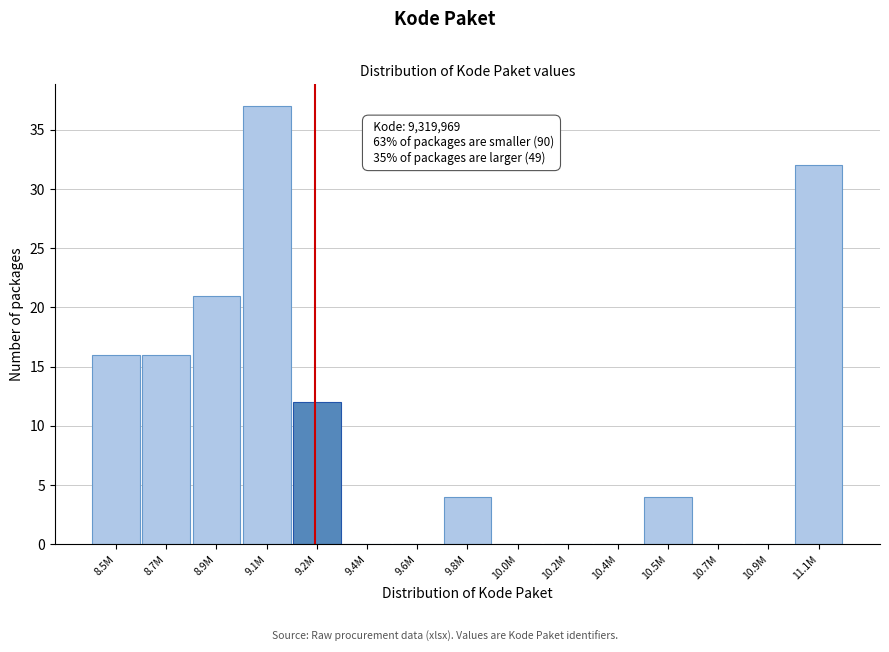

Reading right to left, transcribe all the data shown in this chart.

11.1M=32	10.9M=0	10.7M=0	10.5M=4	10.4M=0	10.2M=0	10.0M=0	9.8M=4	9.6M=0	9.4M=0	9.2M=12	9.1M=37	8.9M=21	8.7M=16	8.5M=16